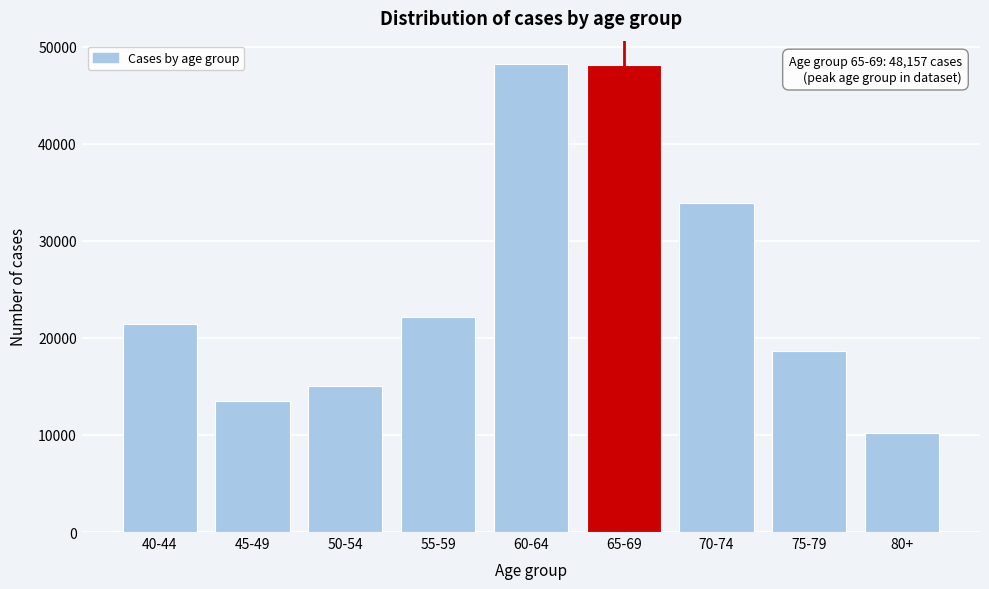

What is the label of the 2nd bar from the right?

75-79